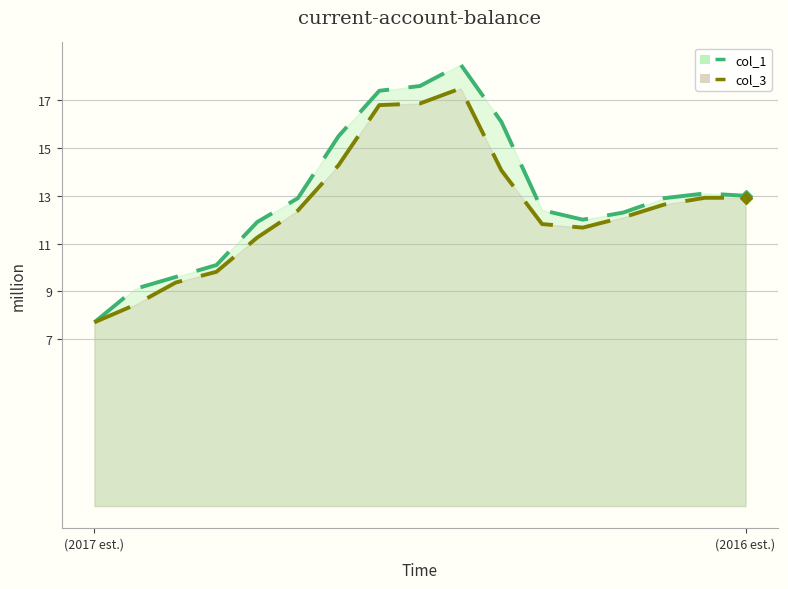

Rank the series by their maximum value, from lowest to highest.

col_3 line, col_1 line